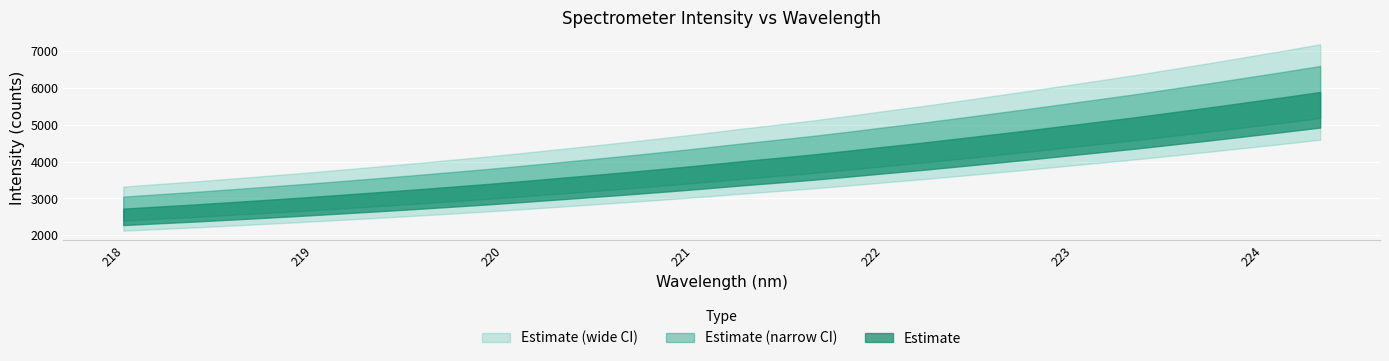

Reading left to right, what are all the values shown in this chart?

x: 0=218.1	1=218.3	2=218.4	3=218.6	4=218.8	5=219.0	6=219.2	7=219.4	8=219.6	9=219.8	10=220.0	11=220.2	12=220.4	13=220.5	14=220.7	15=220.9	16=221.1	17=221.3	18=221.5	19=221.7	20=221.9	21=222.1	22=222.3	23=222.5	24=222.6	25=222.8	26=223.0	27=223.2	28=223.4	29=223.6	30=223.8	31=224.0	32=224.2	33=224.4
y: 0=2724.2	1=2783.5	2=2840.4	3=2903.6	4=2966.7	5=3031.9	6=3100.9	7=3170.8	8=3242.2	9=3317.2	10=3392.7	11=3473.2	12=3558.0	13=3642.7	14=3728.6	15=3817.9	16=3911.8	17=4010.2	18=4102.5	19=4197.0	20=4301.2	21=4410.0	22=4515.2	23=4628.0	24=4744.1	25=4859.6	26=4980.5	27=5100.0	28=5221.9	29=5351.7	30=5482.3	31=5617.8	32=5753.0	33=5893.9